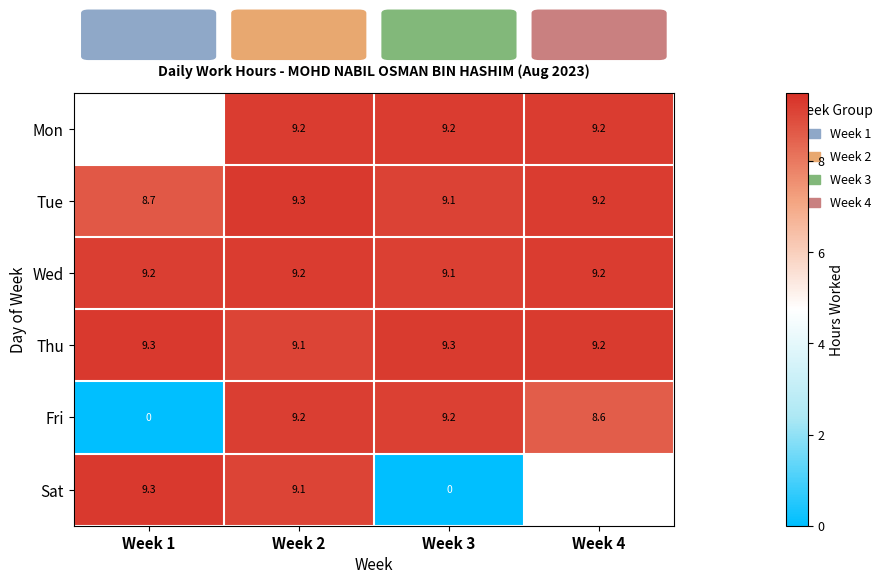

Is the value of Thu at Week 1 greater than the value of Mon at Week 4?

Yes